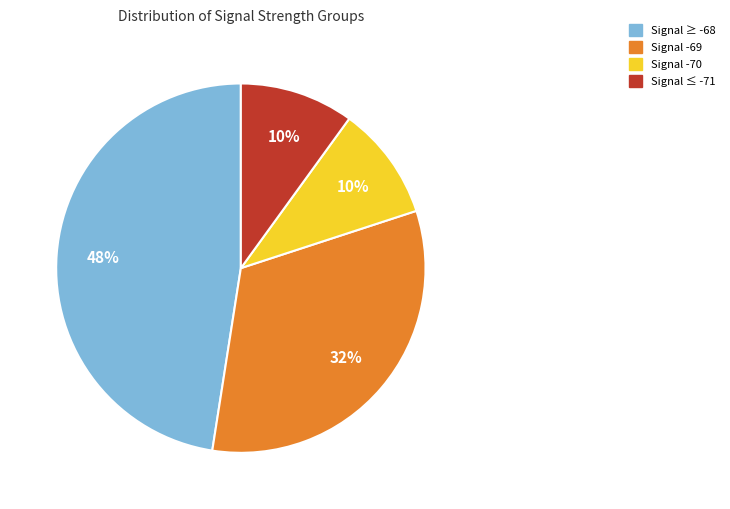

Count the number of slices in the pie.

4